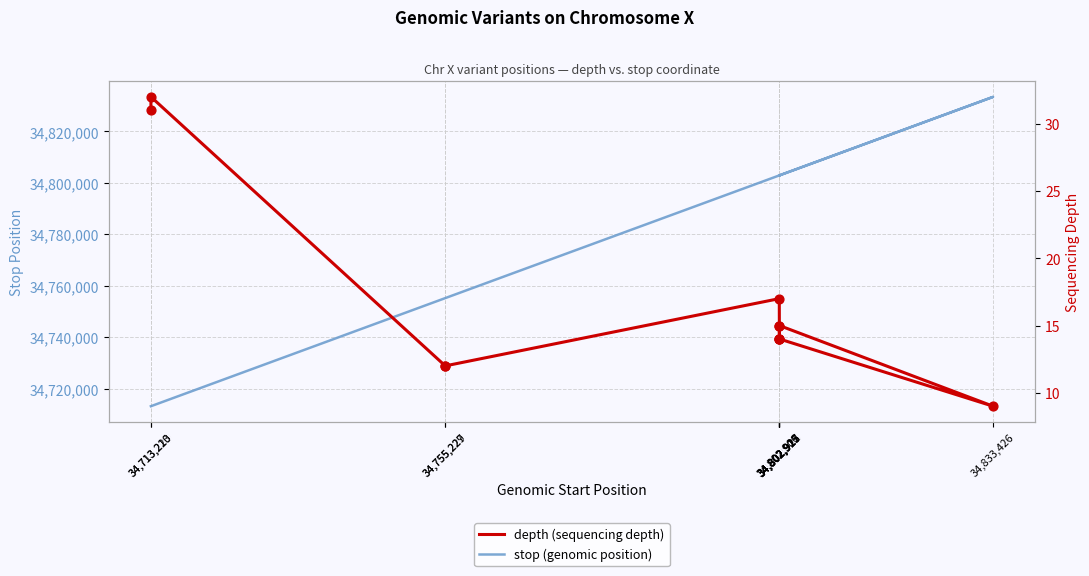

Which series has the largest total across all categories?

stop (genomic position)